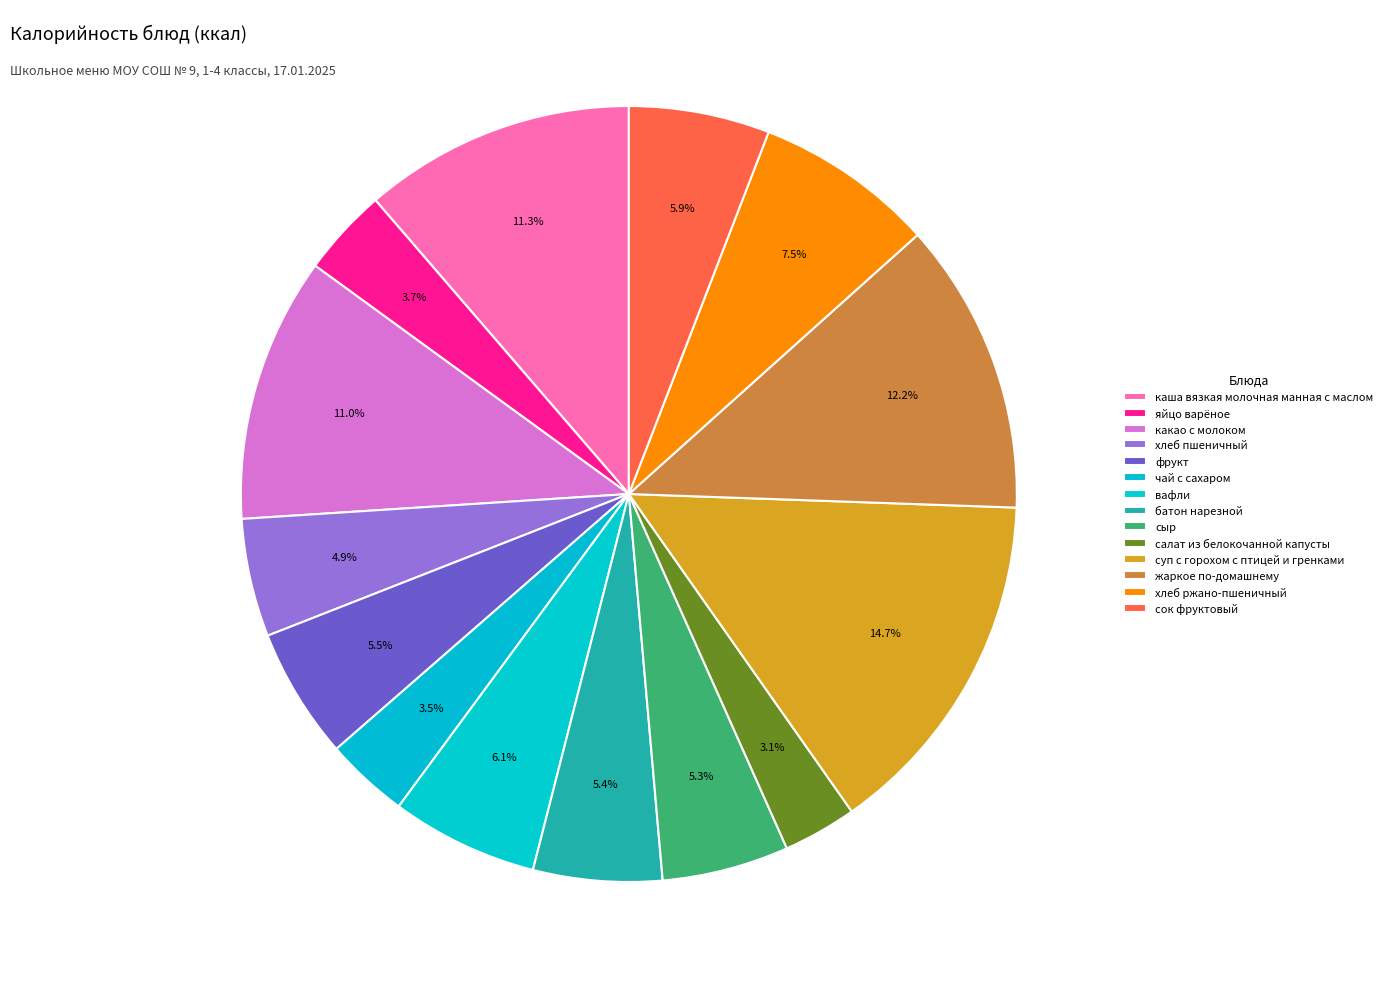

How many segments does this pie chart have?

14